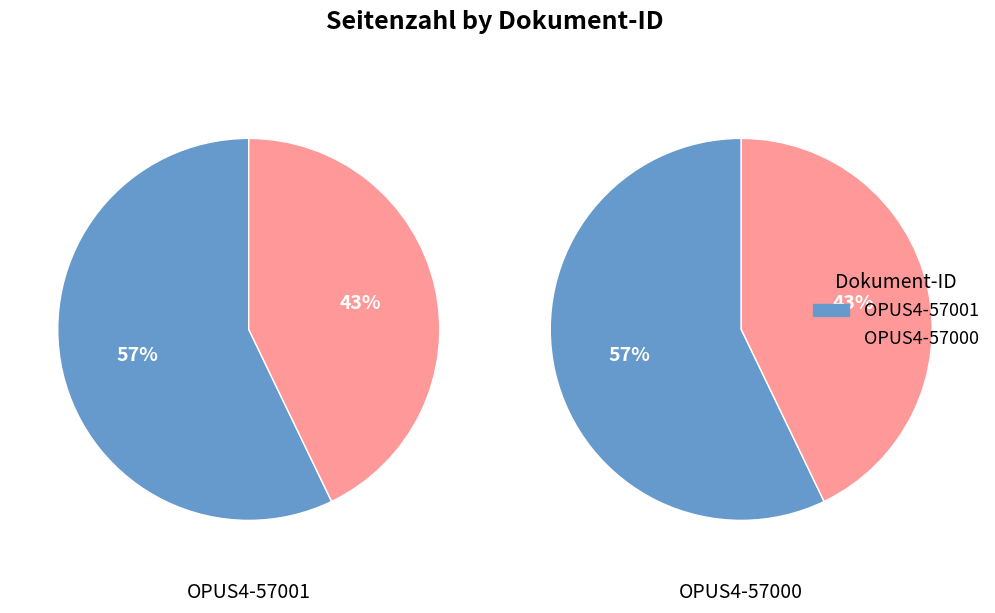

Does OPUS4-57001 represent more than half of the total?

Yes